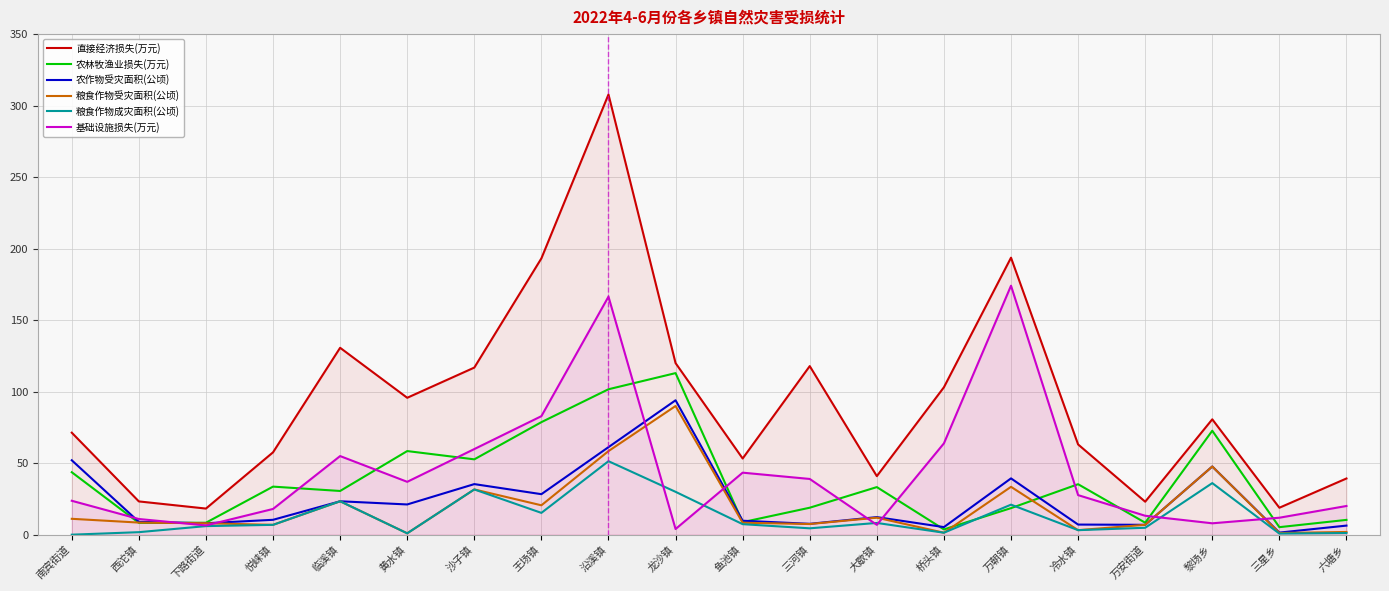

Reading right to left, list all the values displayed in this chart.

直接经济损失(万元): 六塘乡=39.3	三星乡=18.9	黎场乡=80.7	万安街道=23.1	冷水镇=63.1	万朝镇=193.7	桥头镇=103.1	大歇镇=41.0	三河镇=117.9	鱼池镇=53.3	龙沙镇=120.0	沿溪镇=307.8	王场镇=193.2	沙子镇=116.9	黄水镇=95.8	临溪镇=130.7	悦崃镇=57.6	下路街道=18.3	西沱镇=23.3	南宾街道=71.3
农林牧渔业损失(万元): 六塘乡=10.4	三星乡=5.3	黎场乡=72.7	万安街道=8.4	冷水镇=35.3	万朝镇=18.6	桥头镇=3.7	大歇镇=33.3	三河镇=18.9	鱼池镇=8.8	龙沙镇=113.0	沿溪镇=101.7	王场镇=78.7	沙子镇=52.7	黄水镇=58.5	临溪镇=30.6	悦崃镇=33.6	下路街道=8.4	西沱镇=8.3	南宾街道=43.7
农作物受灾面积(公顷): 六塘乡=6.4	三星乡=1.5	黎场乡=47.7	万安街道=6.9	冷水镇=7.1	万朝镇=39.4	桥头镇=5.3	大歇镇=12.3	三河镇=7.6	鱼池镇=9.8	龙沙镇=94.0	沿溪镇=61.2	王场镇=28.4	沙子镇=35.4	黄水镇=21.2	临溪镇=23.4	悦崃镇=10.4	下路街道=8.0	西沱镇=9.0	南宾街道=52.1
粮食作物受灾面积(公顷): 六塘乡=1.9	三星乡=1.2	黎场乡=47.7	万安街道=6.9	冷水镇=3.2	万朝镇=33.5	桥头镇=1.4	大歇镇=11.9	三河镇=7.5	鱼池镇=8.4	龙沙镇=90.0	沿溪镇=58.5	王场镇=20.6	沙子镇=31.7	黄水镇=1.0	临溪镇=23.4	悦崃镇=6.9	下路街道=8.0	西沱镇=8.5	南宾街道=11.1
粮食作物成灾面积(公顷): 六塘乡=1.2	三星乡=0.8	黎场乡=36.1	万安街道=4.9	冷水镇=3.2	万朝镇=21.0	桥头镇=1.4	大歇镇=8.2	三河镇=4.5	鱼池镇=7.4	龙沙镇=30.0	沿溪镇=51.4	王场镇=15.3	沙子镇=31.7	黄水镇=1.0	临溪镇=23.4	悦崃镇=6.9	下路街道=6.0	西沱镇=1.8	南宾街道=0.0
基础设施损失(万元): 六塘乡=20.1	三星乡=11.9	黎场乡=8.0	万安街道=13.3	冷水镇=27.7	万朝镇=174.1	桥头镇=63.9	大歇镇=6.9	三河镇=39.0	鱼池镇=43.4	龙沙镇=4.0	沿溪镇=166.4	王场镇=82.9	沙子镇=59.9	黄水镇=37.0	临溪镇=55.0	悦崃镇=18.0	下路街道=6.5	西沱镇=11.0	南宾街道=23.8